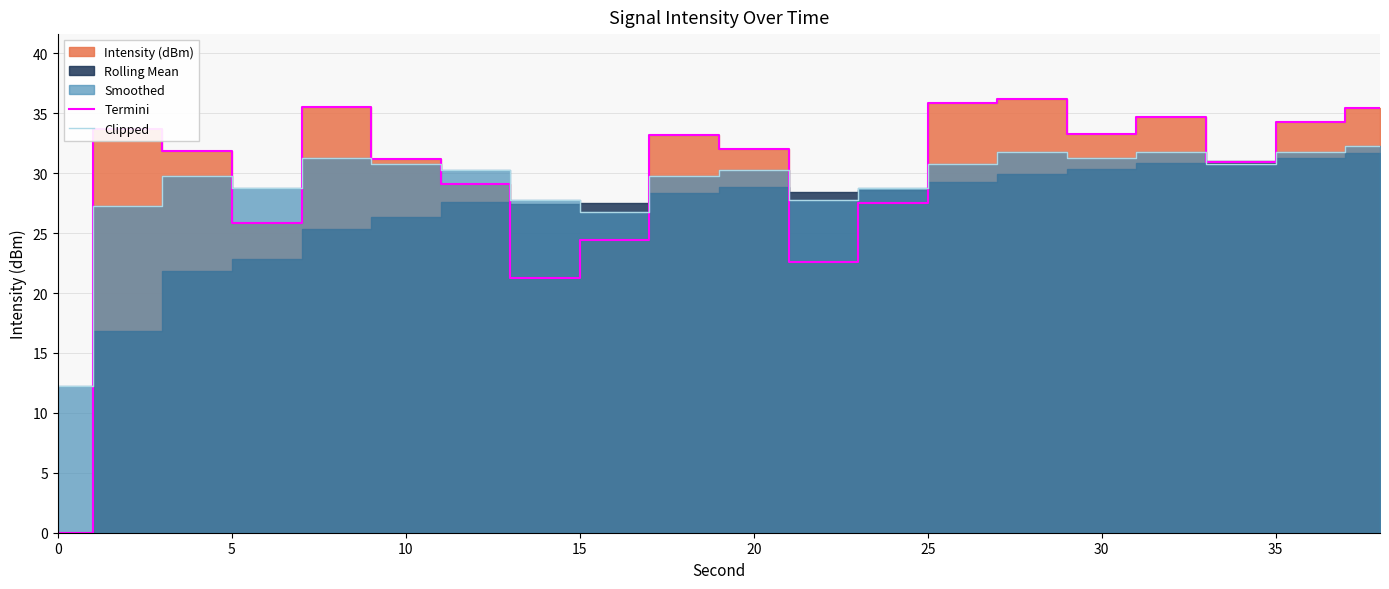

How many intersections are there between Termini and Clipped?

7